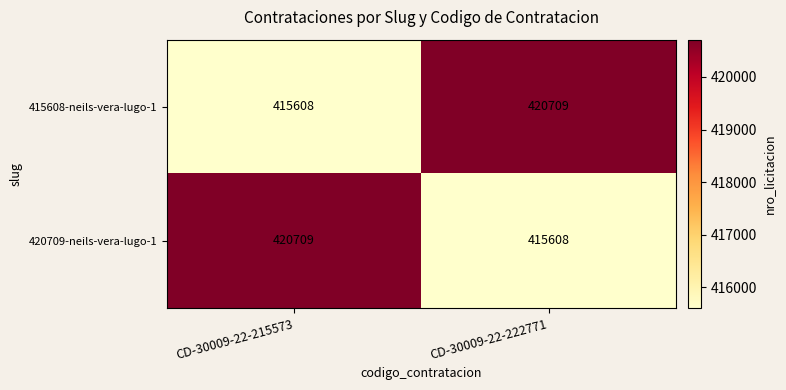

Reading left to right, what are all the values shown in this chart?

415608-neils-vera-lugo-1: 415608	420709
420709-neils-vera-lugo-1: 420709	415608